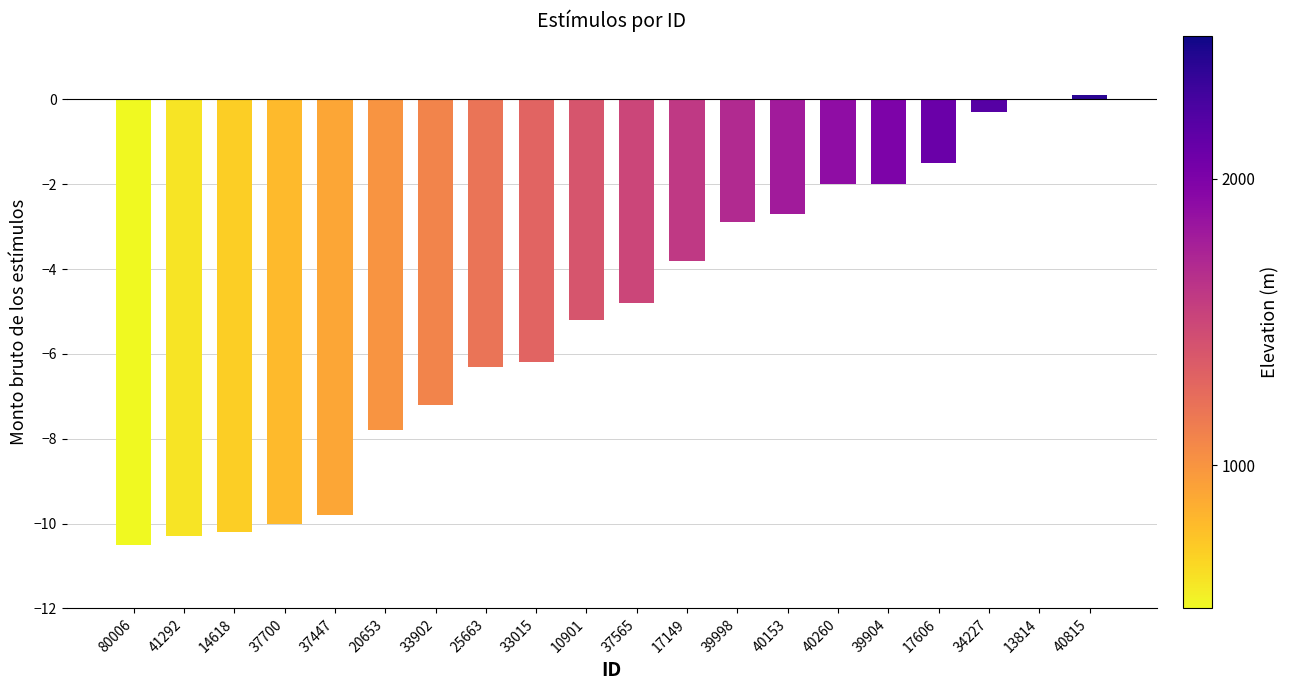

Count the number of values greater than -4.

9